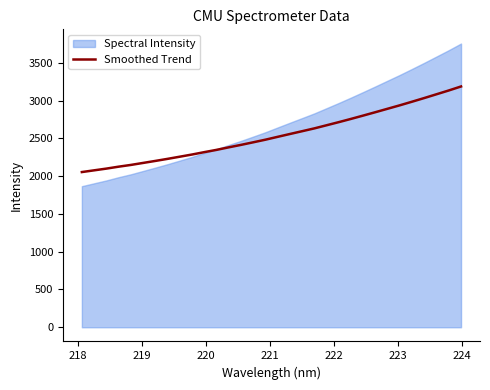

What is the maximum value for Smoothed Trend?

3187.7